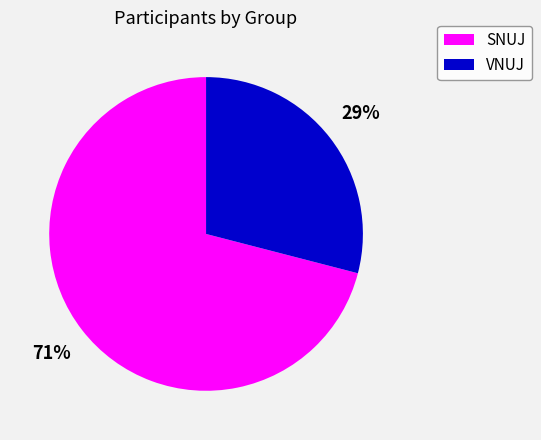

How many slices are in this pie chart?

2